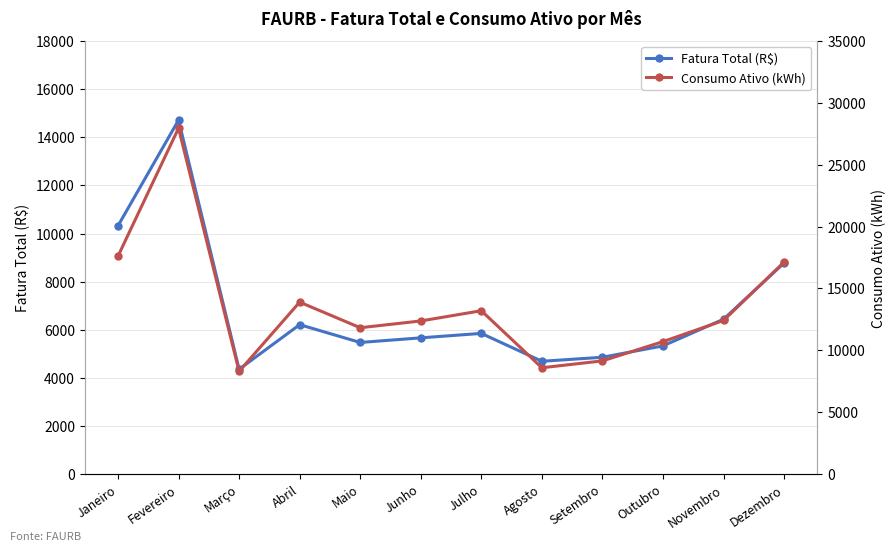

At Julho, list the series in order from largest to smallest.

Consumo Ativo (kWh), Fatura Total (R$)